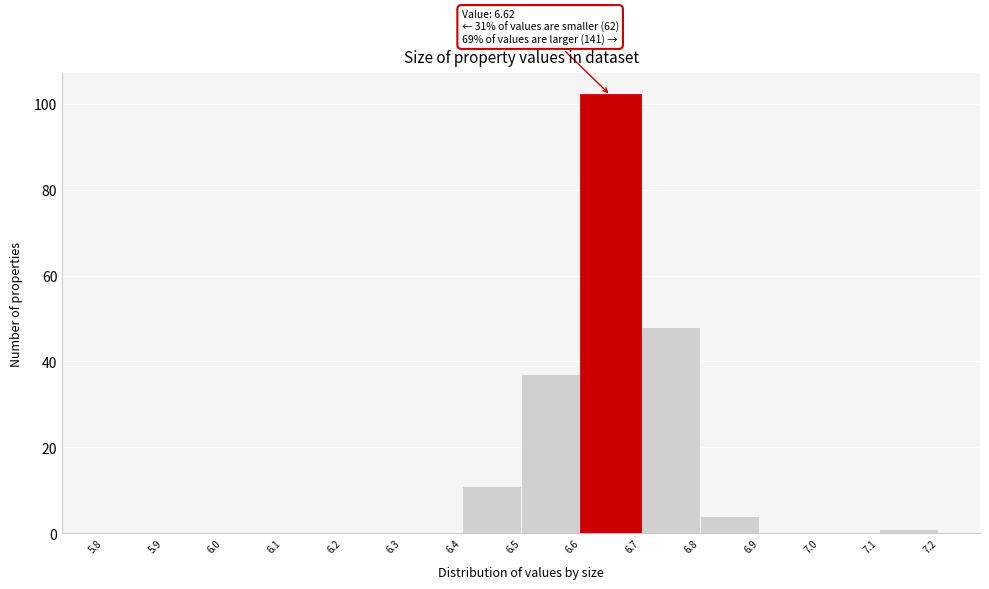

Over which range of the x-axis is the bar tallest?

6.6 to 6.7